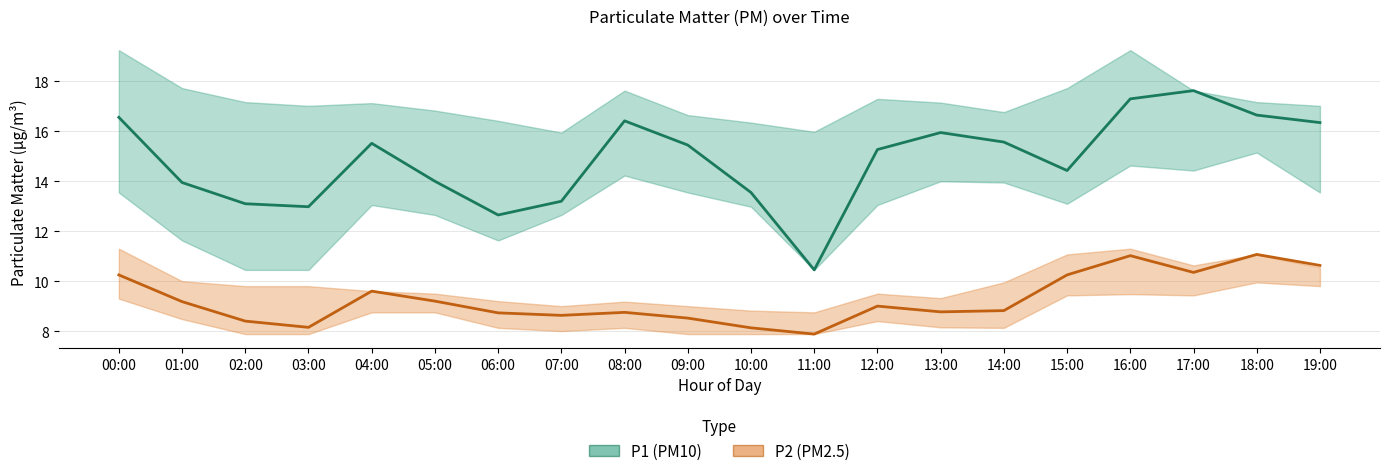

What is the minimum value for P2 (PM2.5)?

7.9